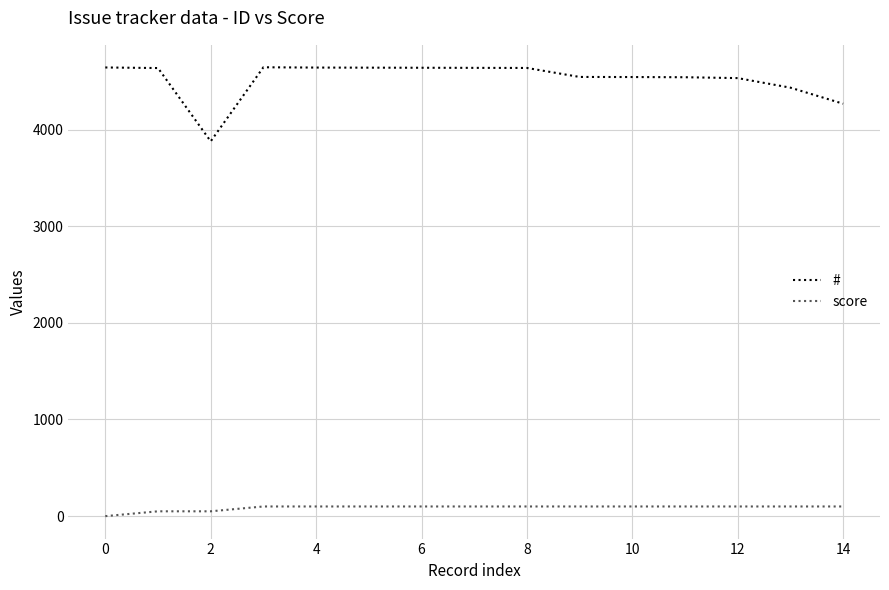

What is the maximum value shown in the chart?

4644